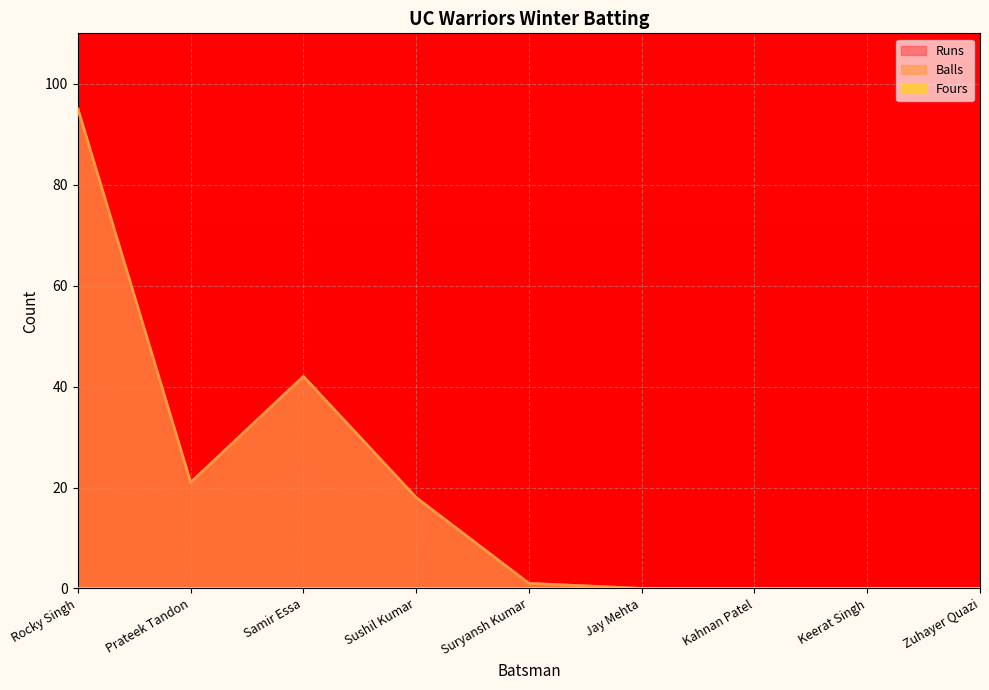

What position from the left is Sushil Kumar?

4